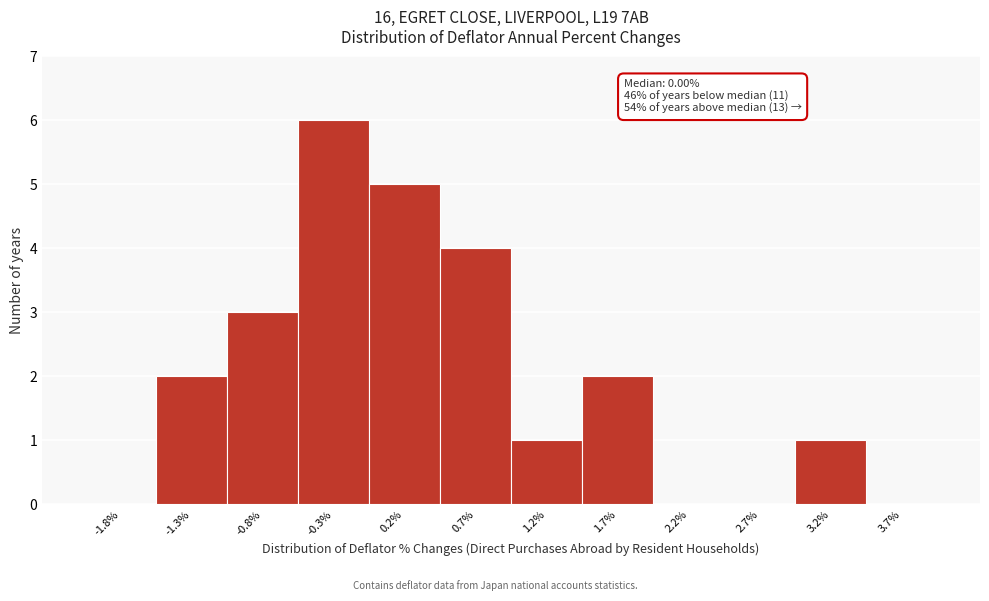

Which range on the x-axis has the tallest bar?

-0.50 to -0.05